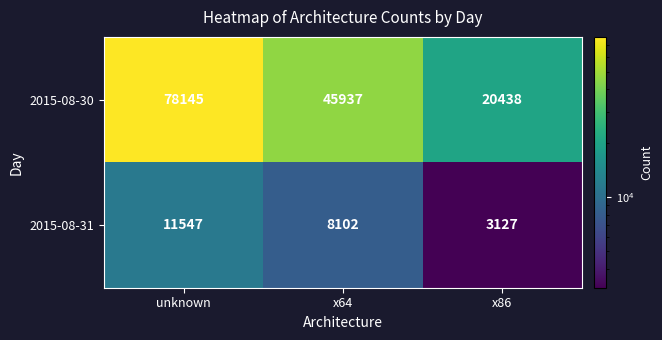

Reading right to left, what are all the values shown in this chart?

2015-08-30: x86=20438	x64=45937	unknown=78145
2015-08-31: x86=3127	x64=8102	unknown=11547